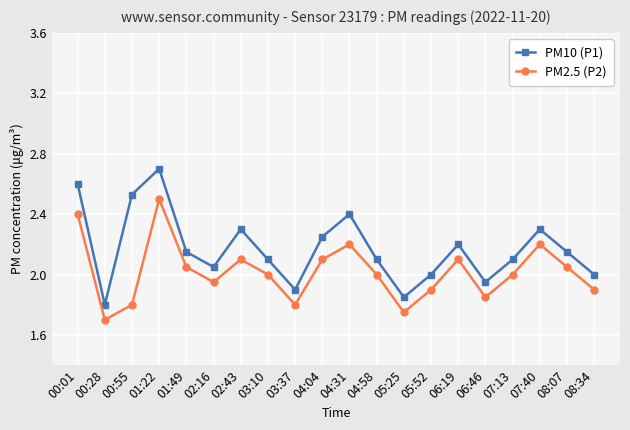

What is the label of the 8th point from the left?

03:10